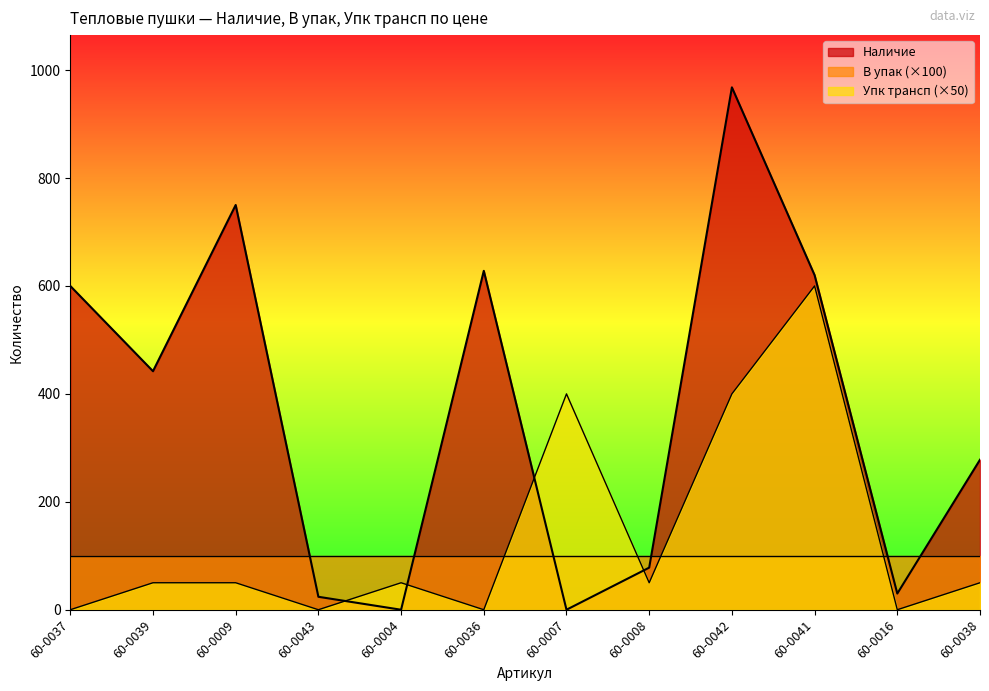

In Наличие, how many points are higher than both neighbors (excluding endpoints)?

3